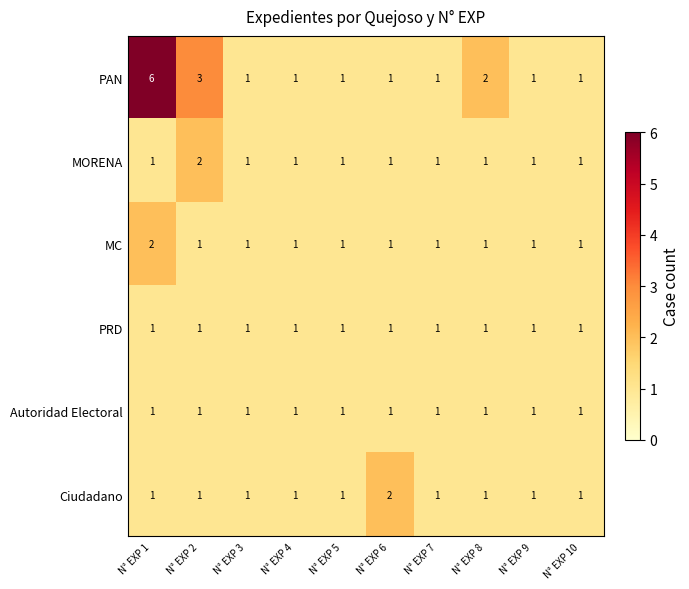

At which label is PAN closest to 3?

N° EXP 2